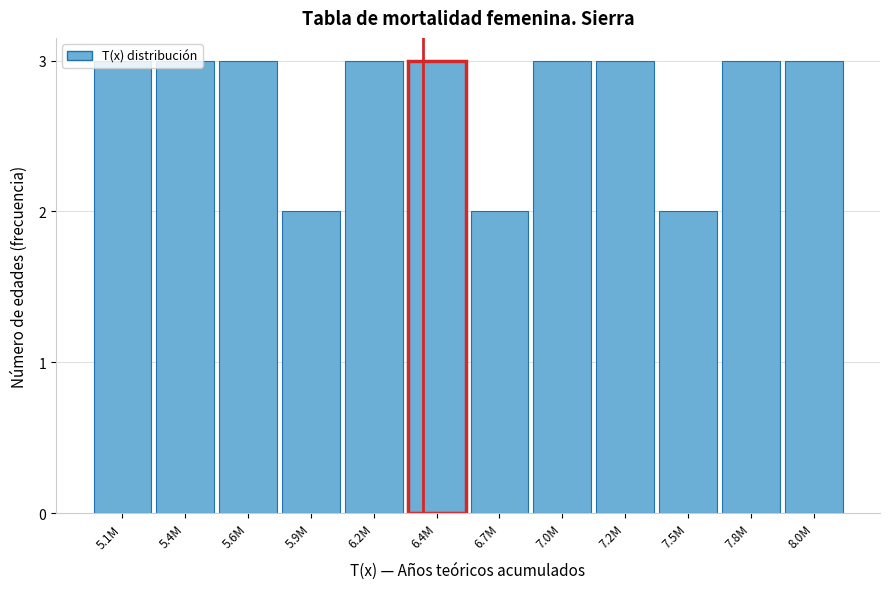

The value at 5.1M is 3. True or false?

True